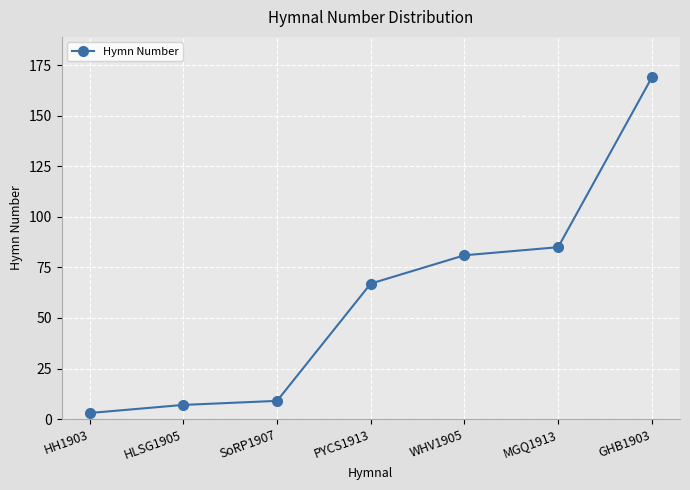

What is the sum of all values?

421